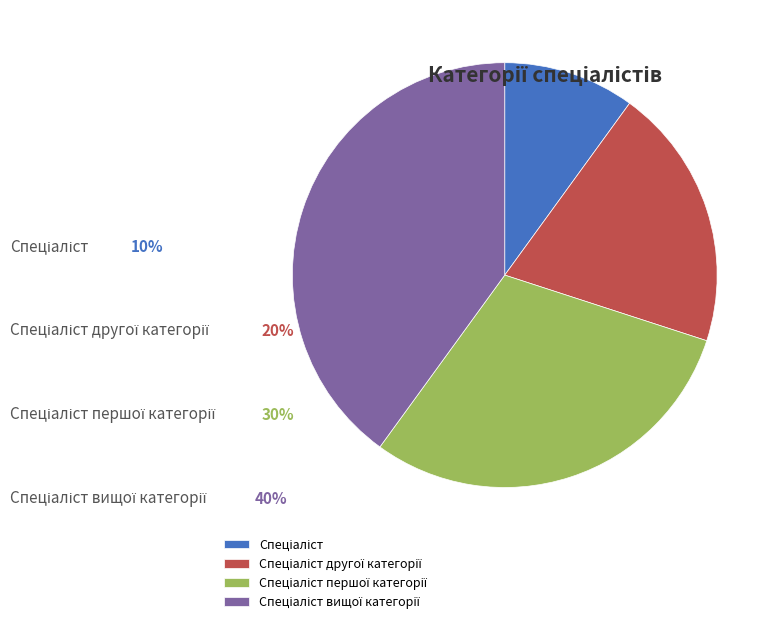

Is there any slice that represents more than half of the pie?

No